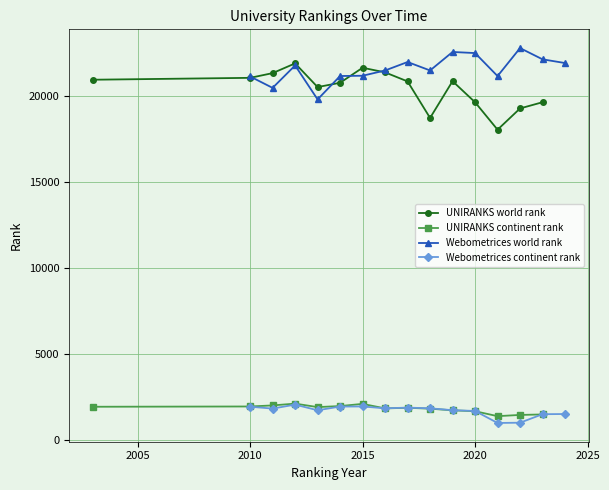

Reading right to left, extract all data points from this chart.

UNIRANKS world rank: 19648	19287	18051	19646	20872	18734	20857	21383	21652	20778	20528	21905	21339	21065	20955
UNIRANKS continent rank: 1499	1471	1399	1686	1738	1834	1887	1850	2113	1986	1926	2128	2024	1962	1946
Webometrices world rank: 21925	22141	22795	21167	22505	22569	21494	21985	21493	21187	21171	19810	21786	20482	21144
Webometrices continent rank: 1524	1513	1019	1003	1701	1747	1854	1897	1854	1963	1957	1742	2070	1839	1949